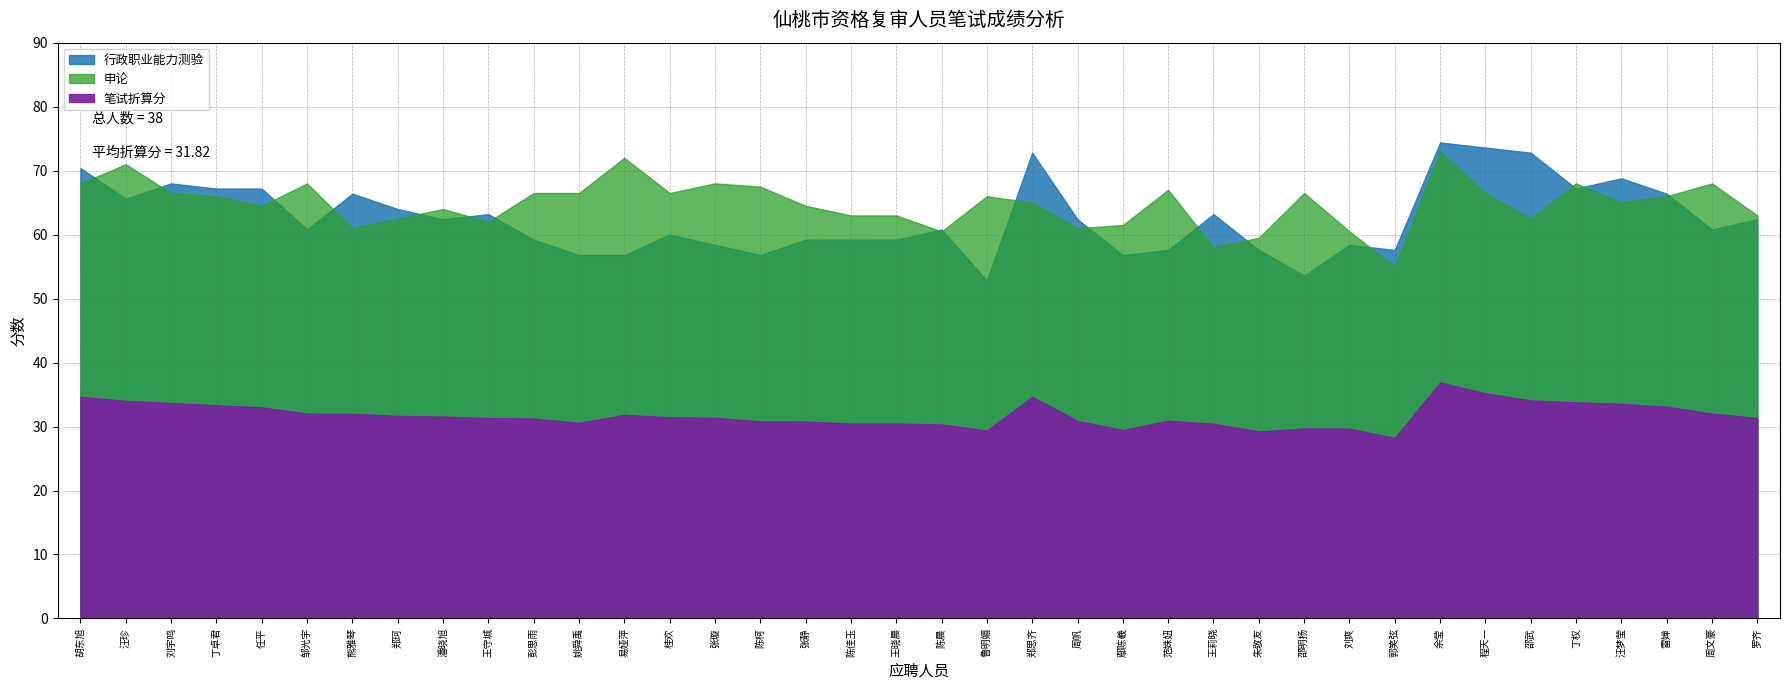

Between 任平 and 刘爽, which is larger?

任平